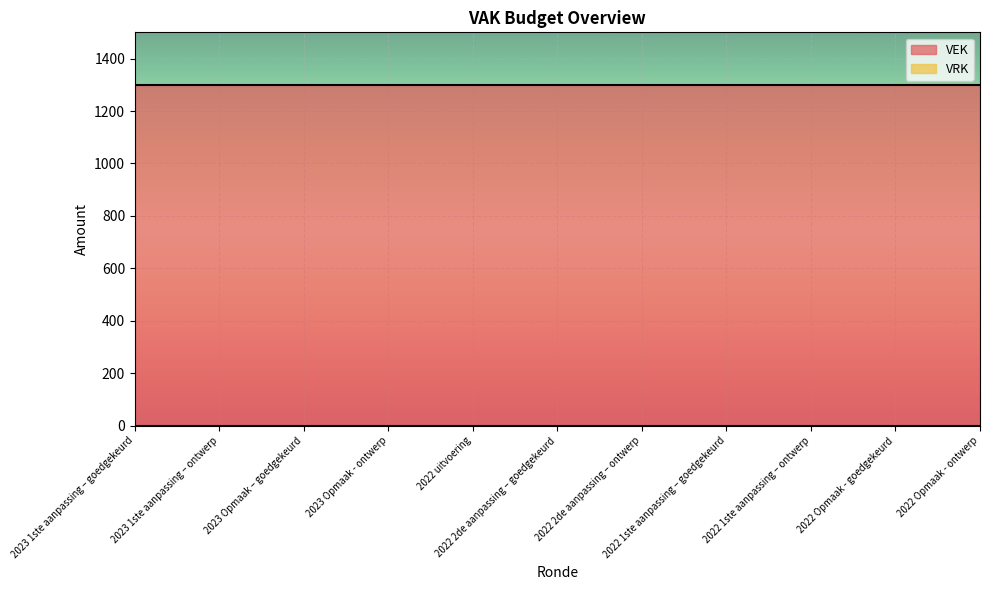

Rank the series by their maximum value, from lowest to highest.

VRK, VEK